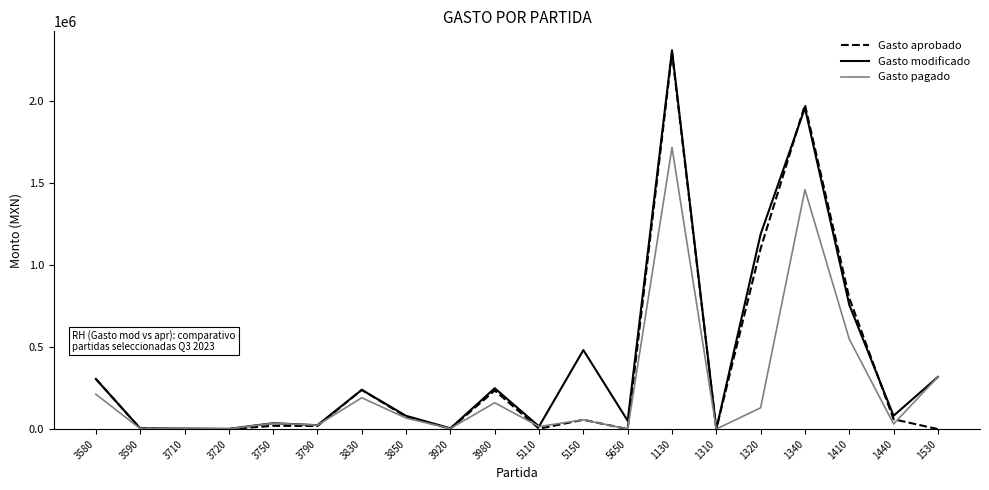

True or false: Gasto aprobado has a value of 239355.2 at 3830.

True